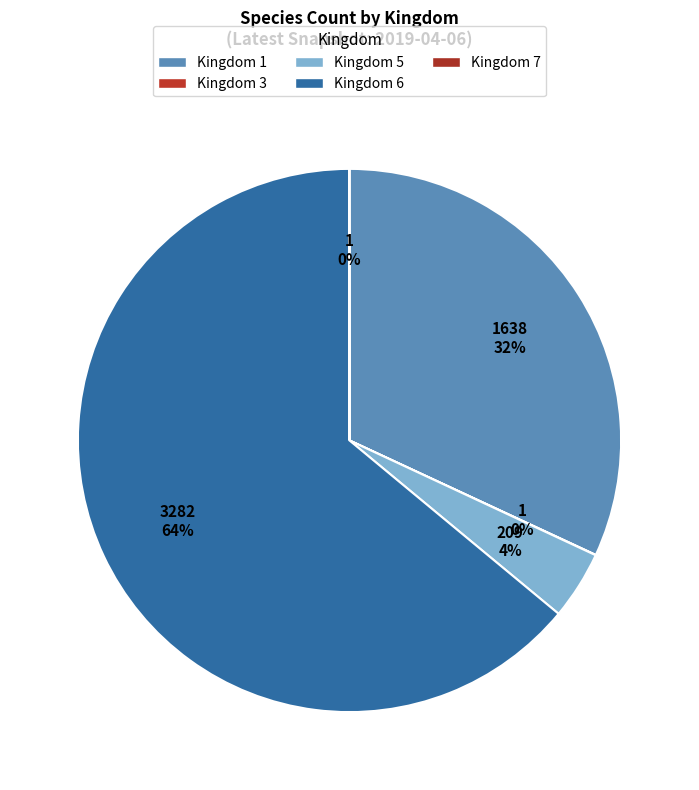

To the nearest percent, what is the difference between the largest and smallest slice percentages?

64%